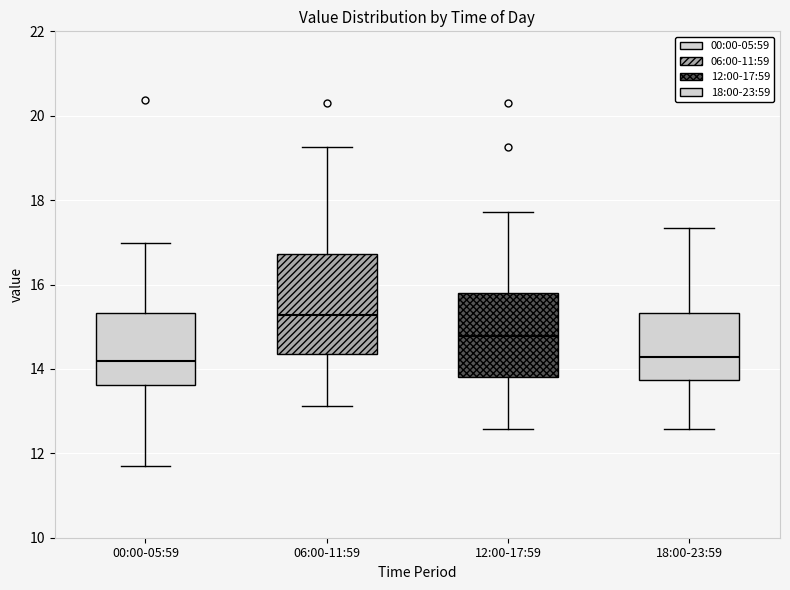

Reading left to right, transcribe this box plot: for each box, give where its median line is, the range the box spans, and where its two whiskers end, as read against the y-axis. The values are not printed on the chart, so give them approximately, as read against the axis.

00:00-05:59: median 14.2, box 13.6 to 15.4, whiskers 11.8 to 17.0
06:00-11:59: median 15.2, box 14.4 to 16.8, whiskers 13.2 to 19.2
12:00-17:59: median 14.8, box 13.8 to 15.8, whiskers 12.6 to 17.8
18:00-23:59: median 14.2, box 13.8 to 15.4, whiskers 12.6 to 17.4